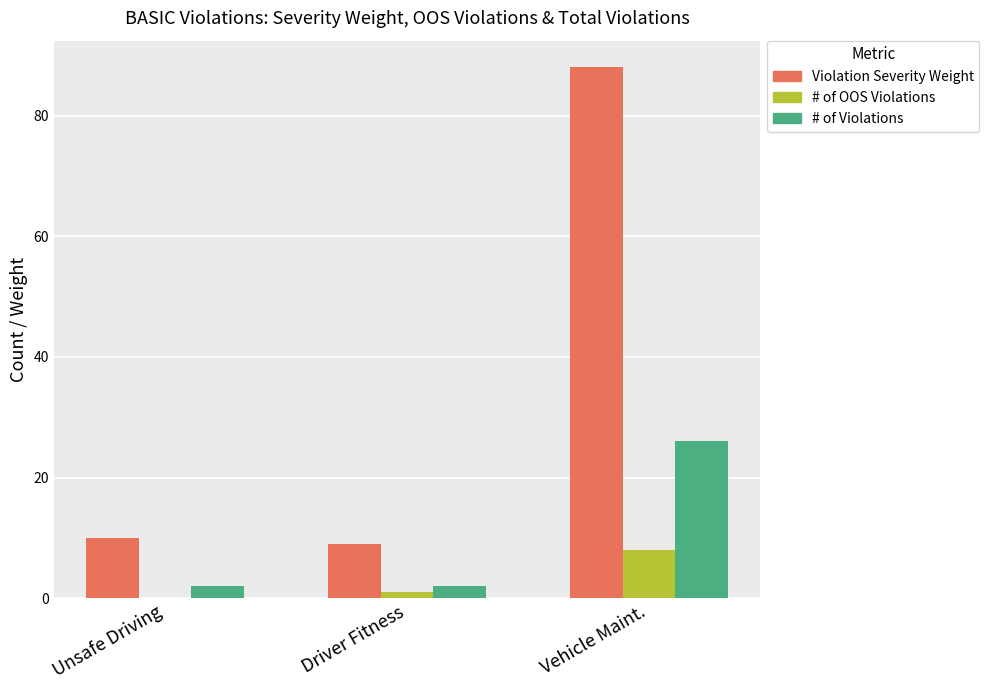

How many groups of bars are there?

3